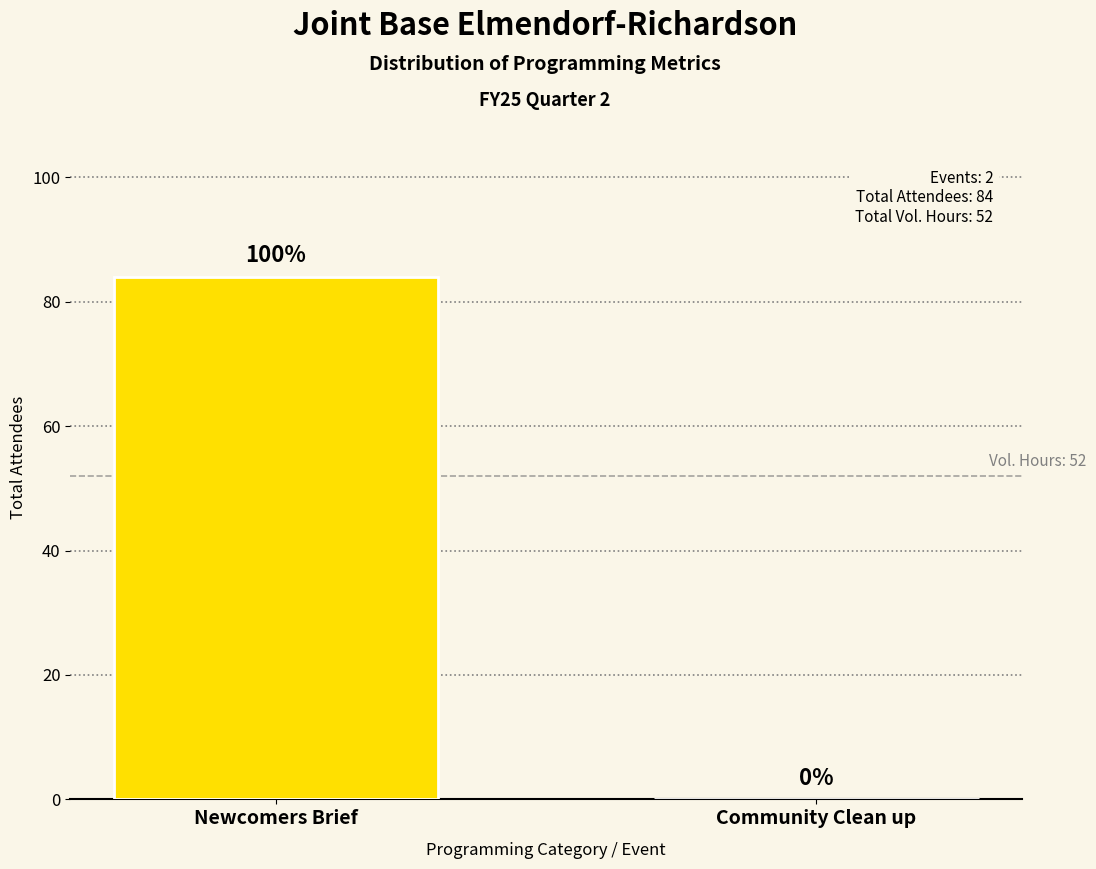

Reading left to right, transcribe all the data shown in this chart.

Newcomers Brief=84	Community Clean up=0